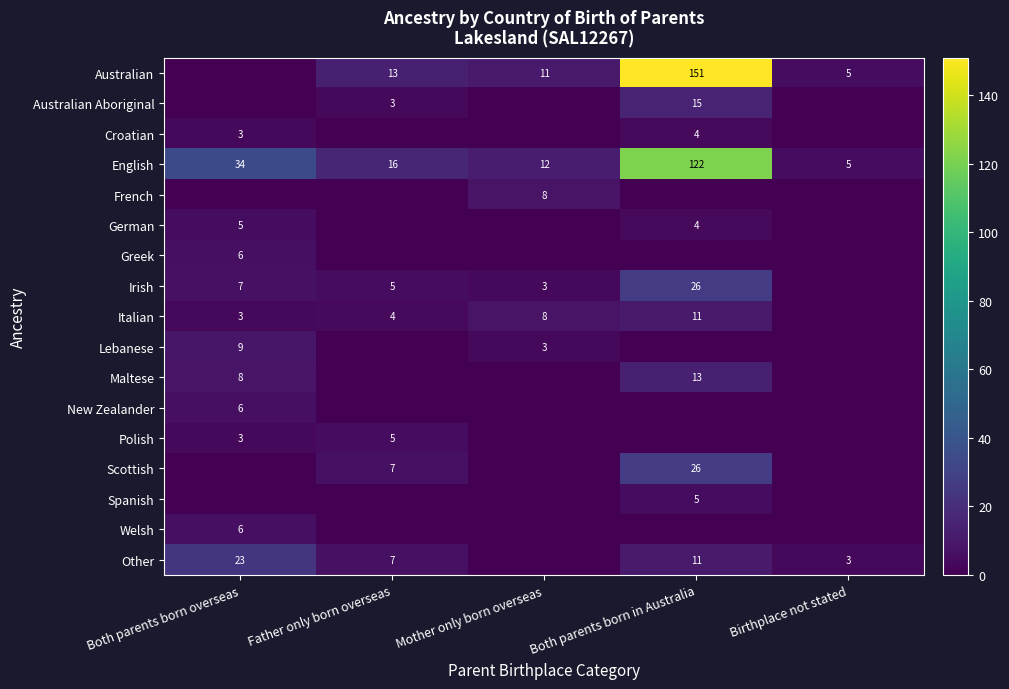

Which label corresponds to the largest value in the chart?

Both parents born in Australia